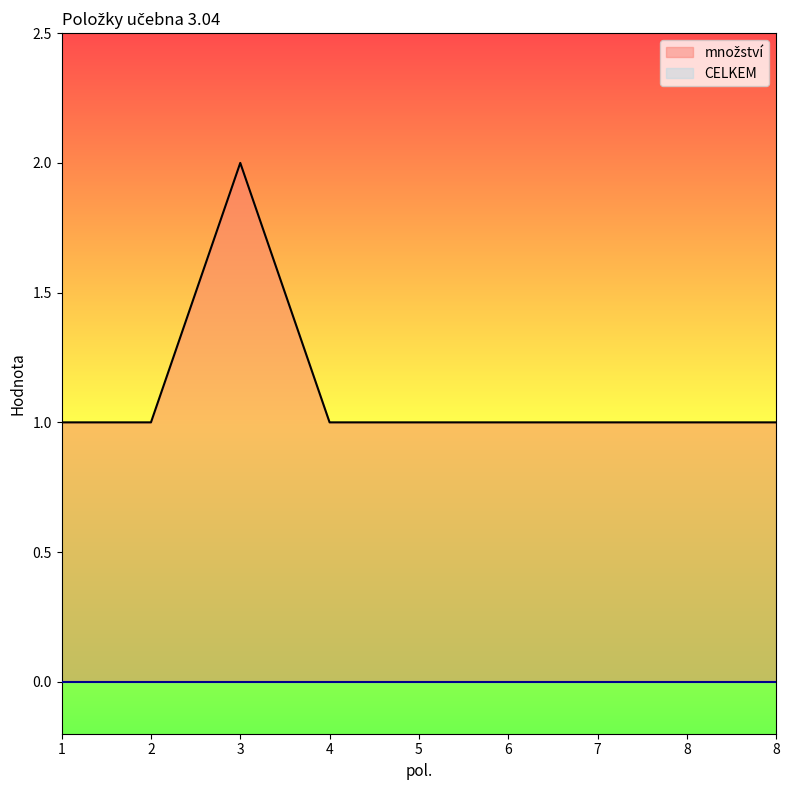

At which category does the chart reach its peak across all series?

3